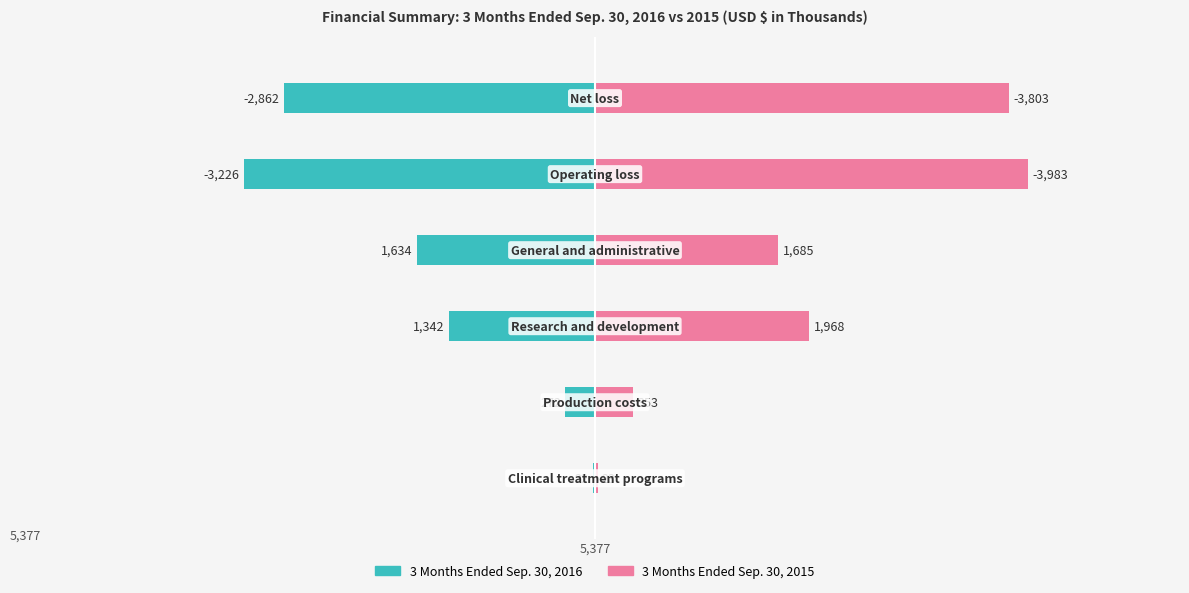

Which series has the largest range (max minus min)?

3 Months Ended Sep. 30, 2015